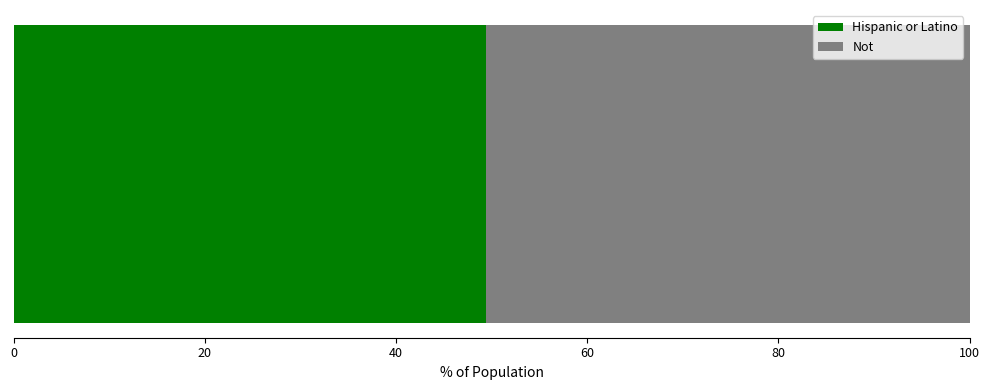

What is the minimum value for Hispanic or Latino?

49.4